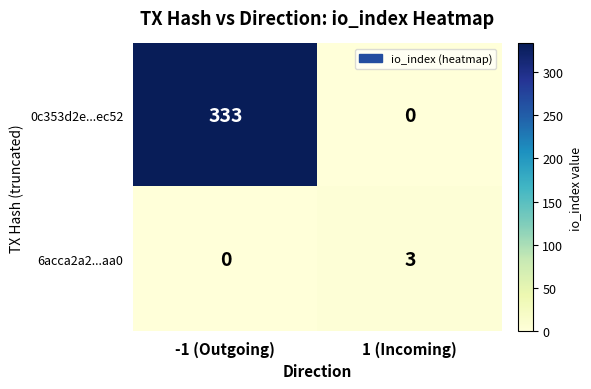

Which series has the largest total across all categories?

0c353d2e...ec52